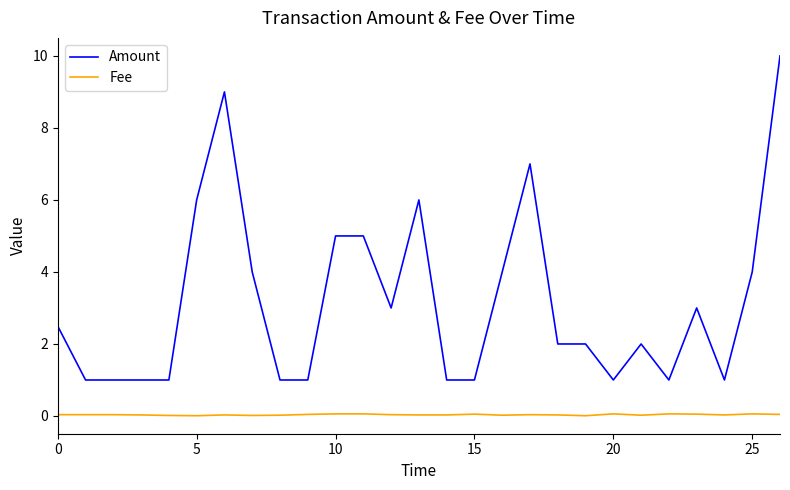

Which series has the largest total across all categories?

Amount